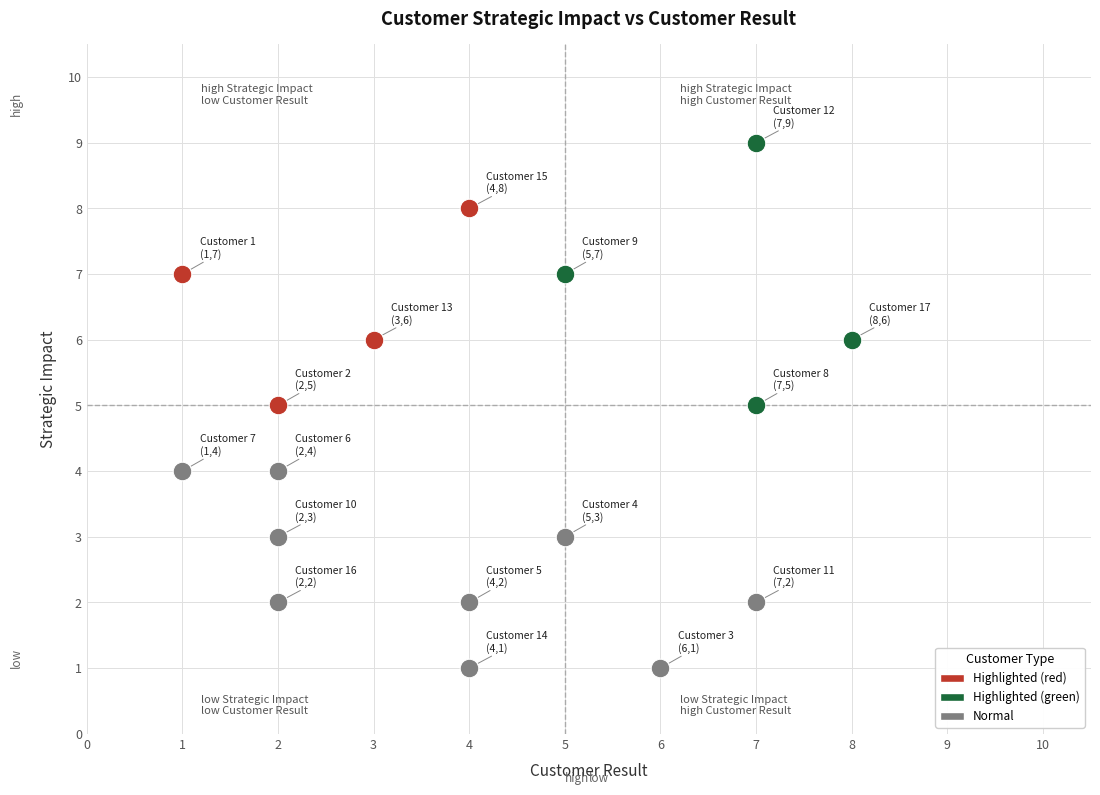

What is the total value across all series at Customer 6?

6